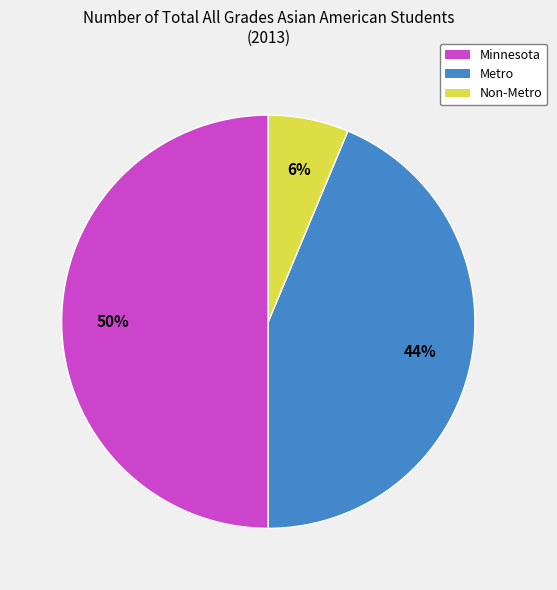

The Metro slice represents 50% of the pie. True or false?

False